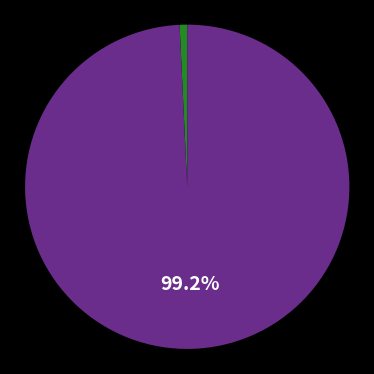

How many slices are in this pie chart?

2